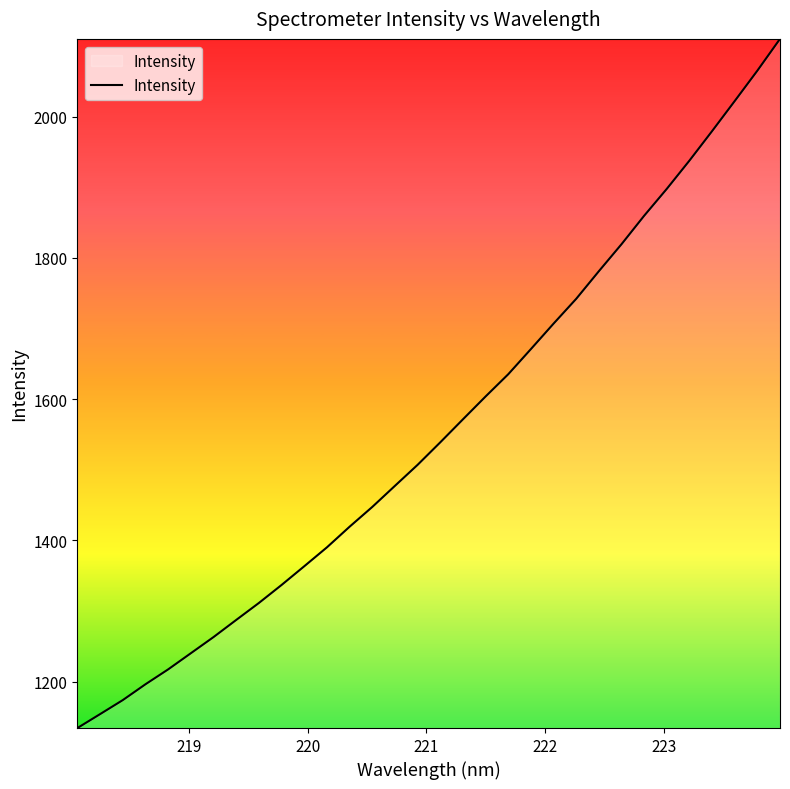

What is the difference between the maximum and minimum values?

975.5